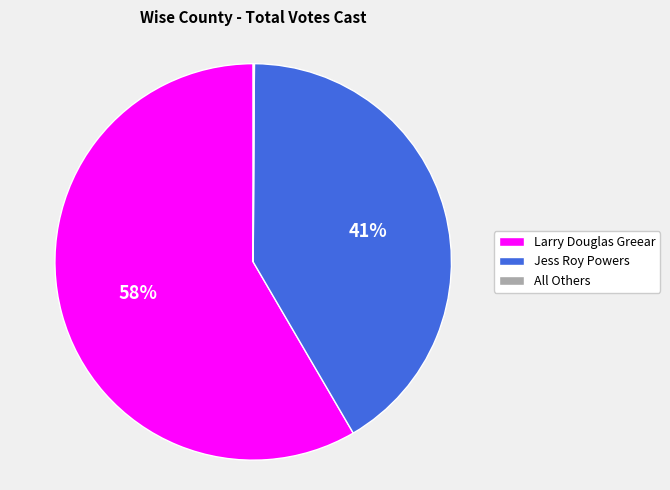

What percentage is the Jess Roy Powers slice, to the nearest percent?

41%